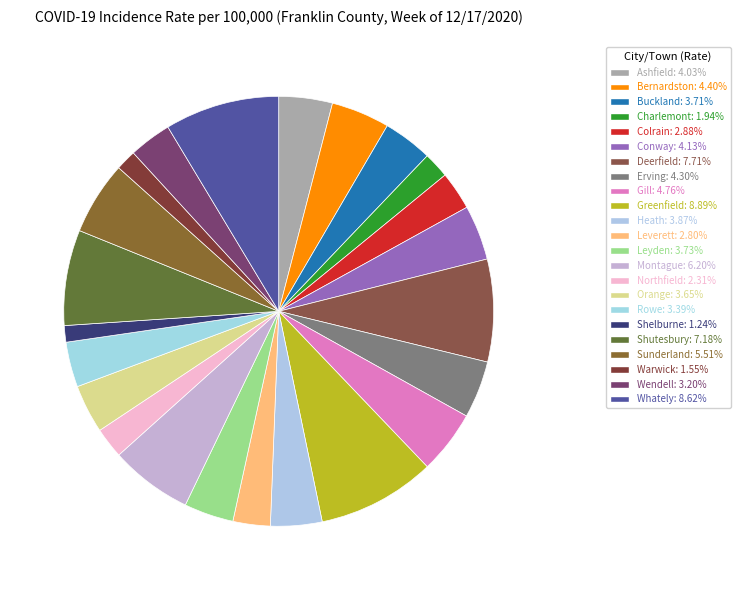

How many slices are in this pie chart?

23